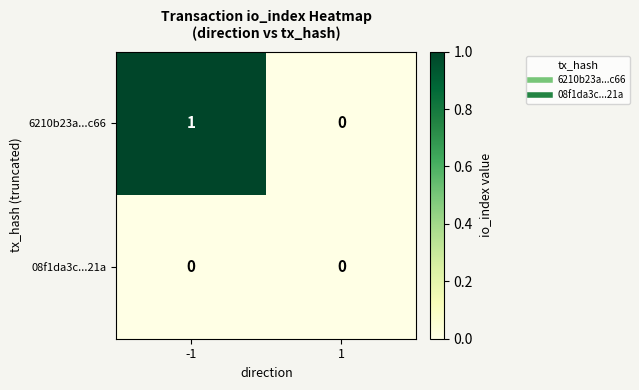

The value of 6210b23a...c66 at 1 is -1. True or false?

False